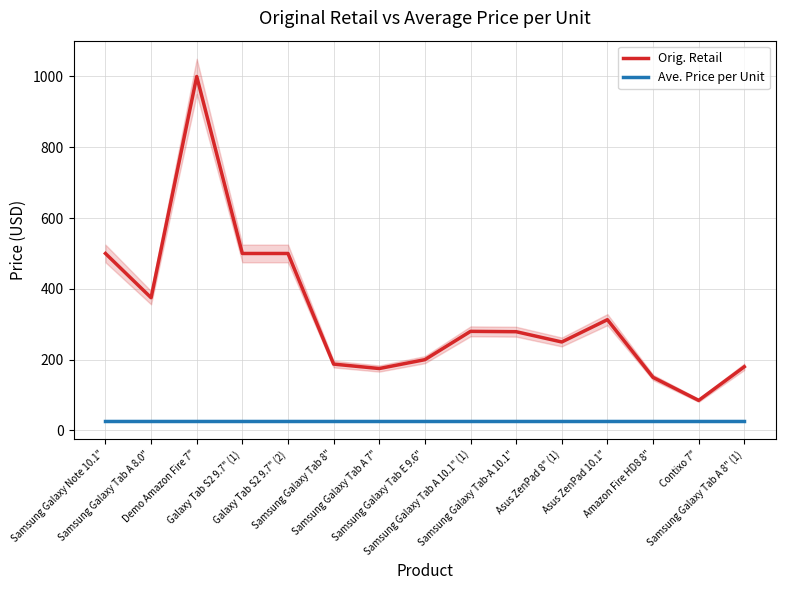

True or false: Orig. Retail and Ave. Price per Unit intersect in this chart.

False